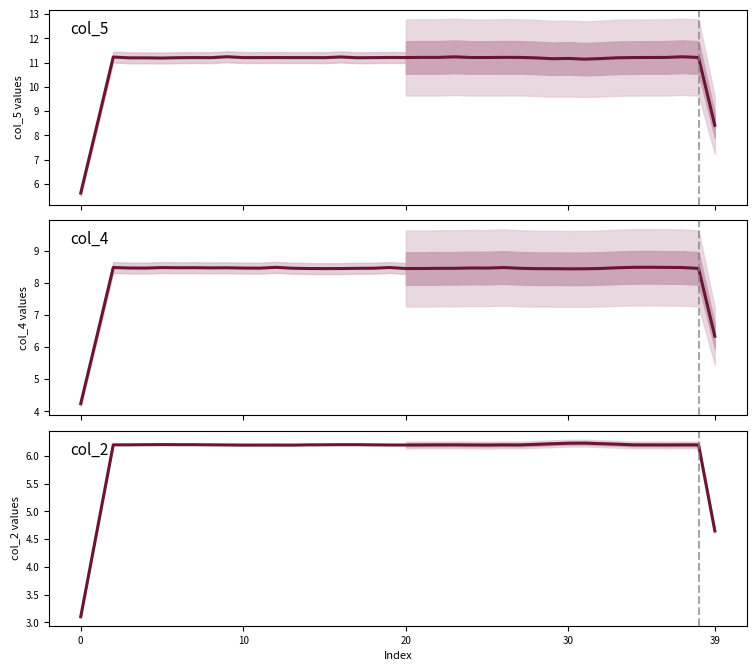

True or false: col_4 and col_2 intersect in this chart.

False